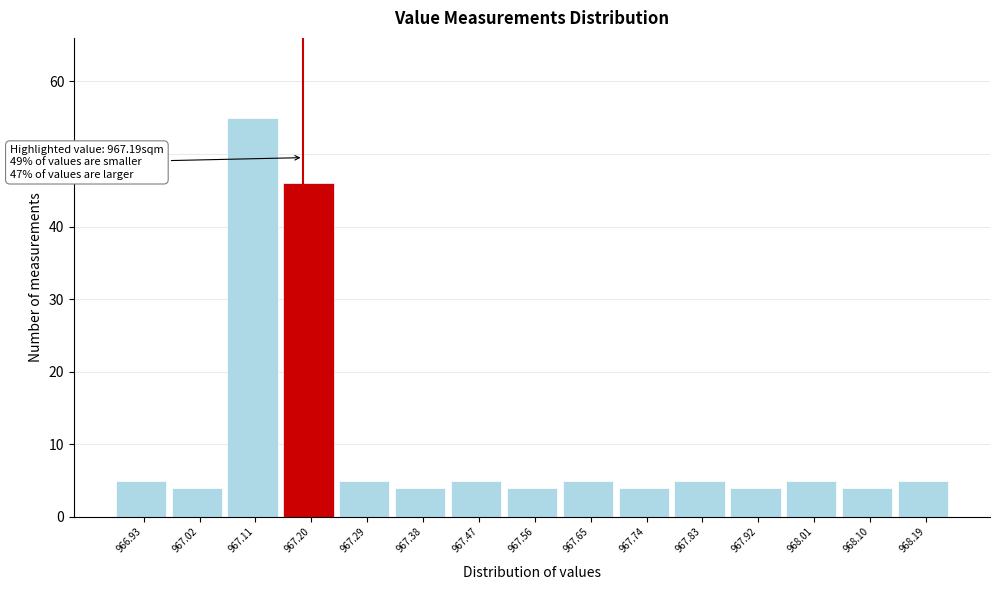

Over which range of the x-axis is the bar tallest?

967.07 to 967.16